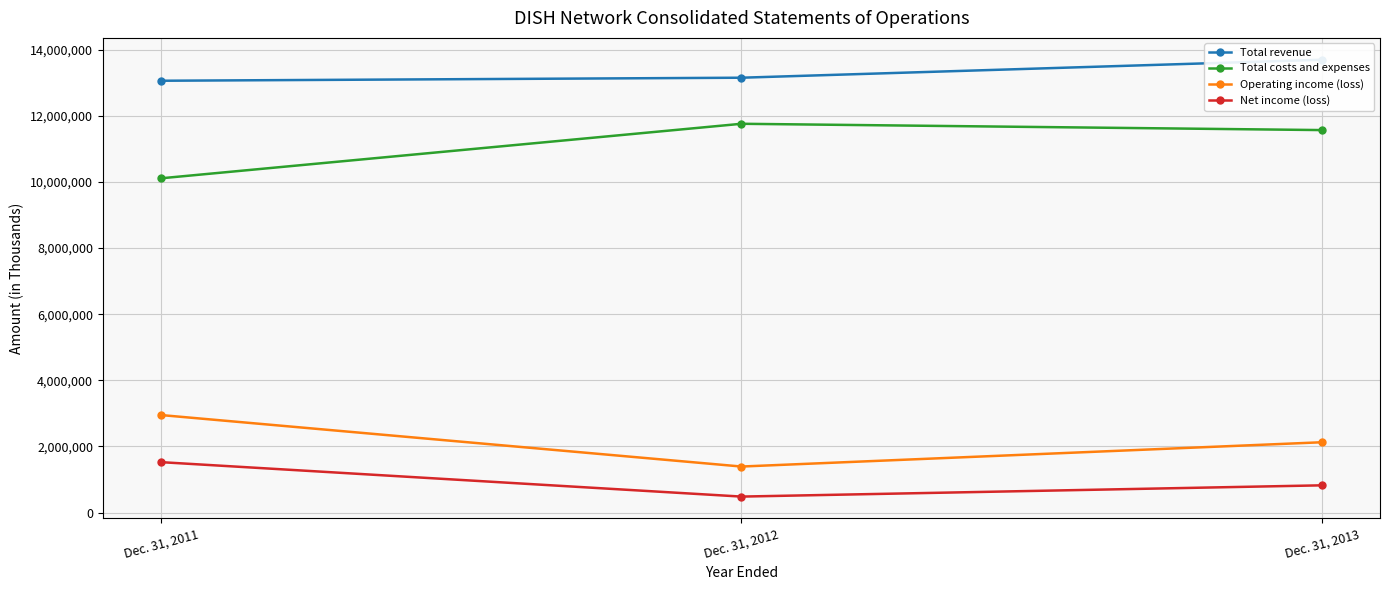

Rank the series at Dec. 31, 2012 from lowest to highest value.

Net income (loss), Operating income (loss), Total costs and expenses, Total revenue